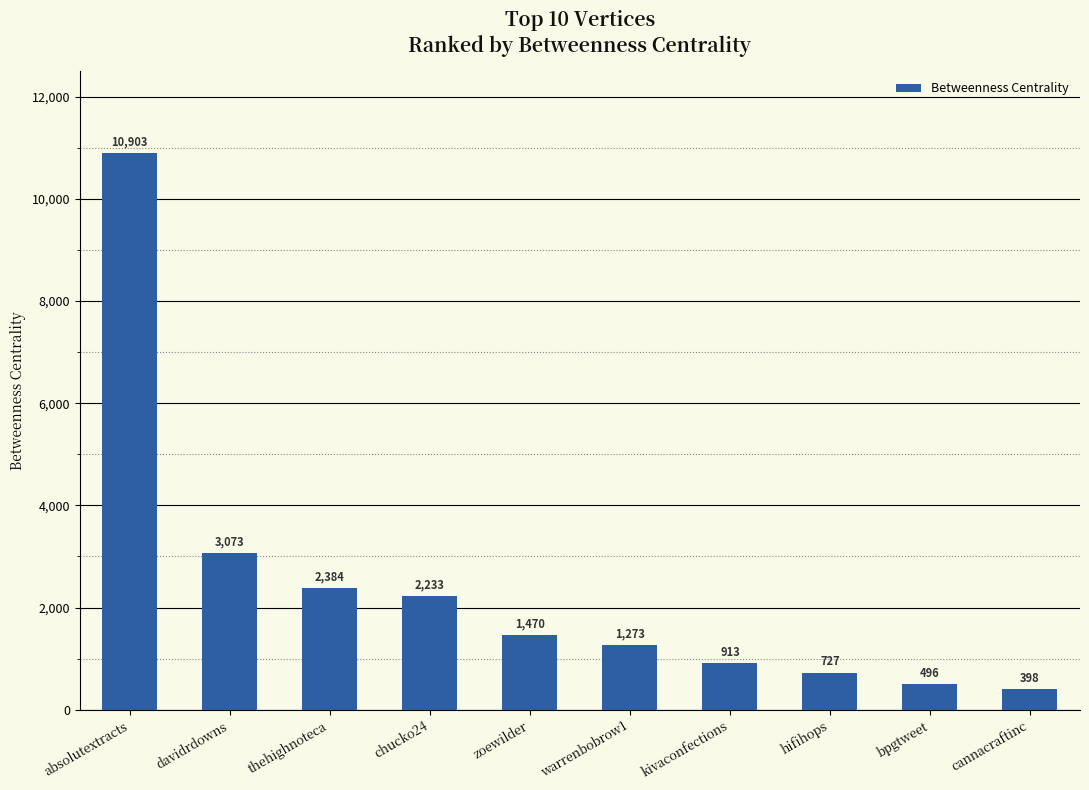

Which category has the lowest value across all series?

cannacraftinc